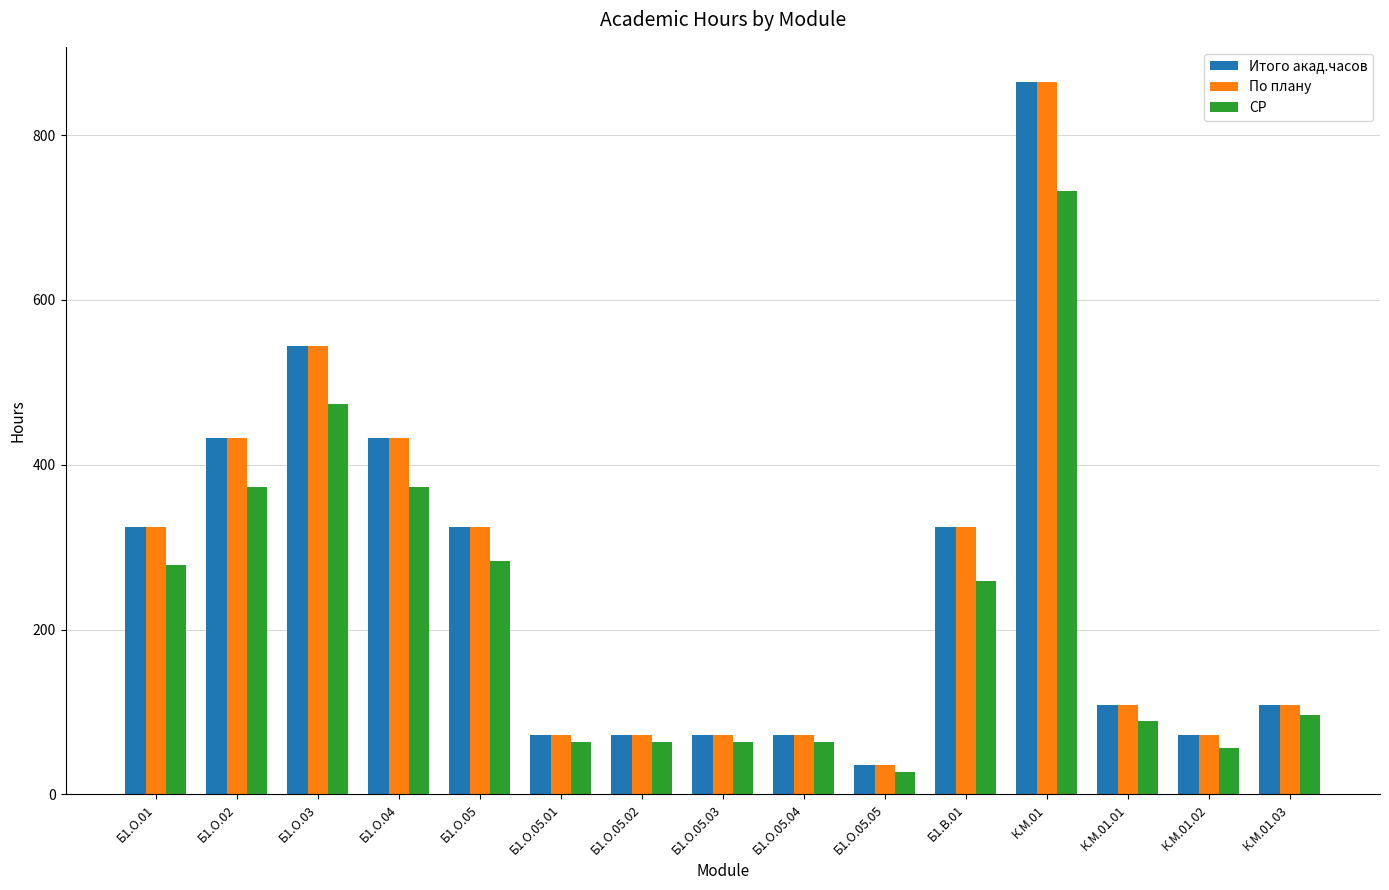

What is the value of the По плану bar at the 3rd from the left?

544